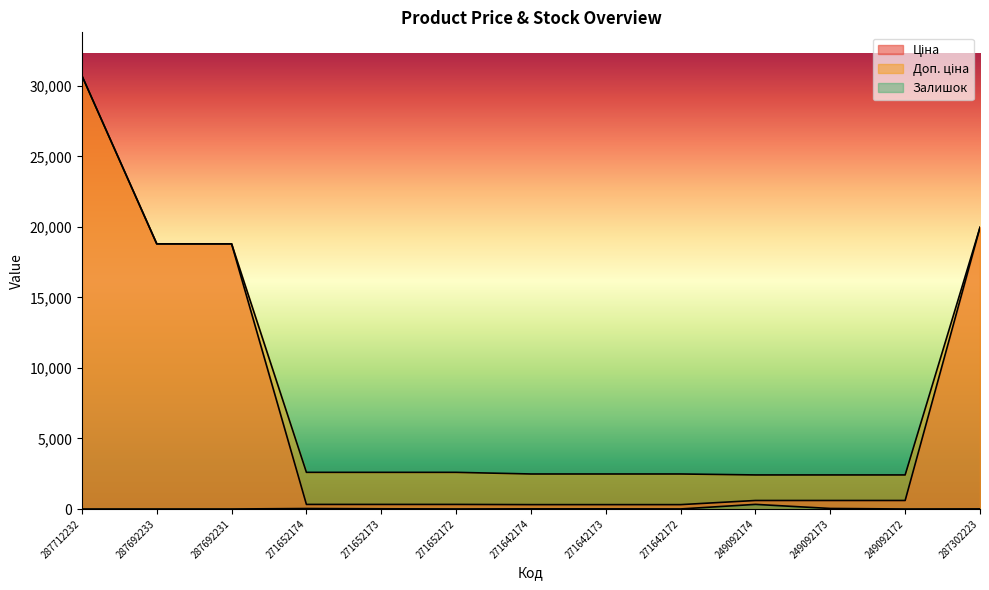

True or false: Ціна has more than 0 interior local peaks.

False